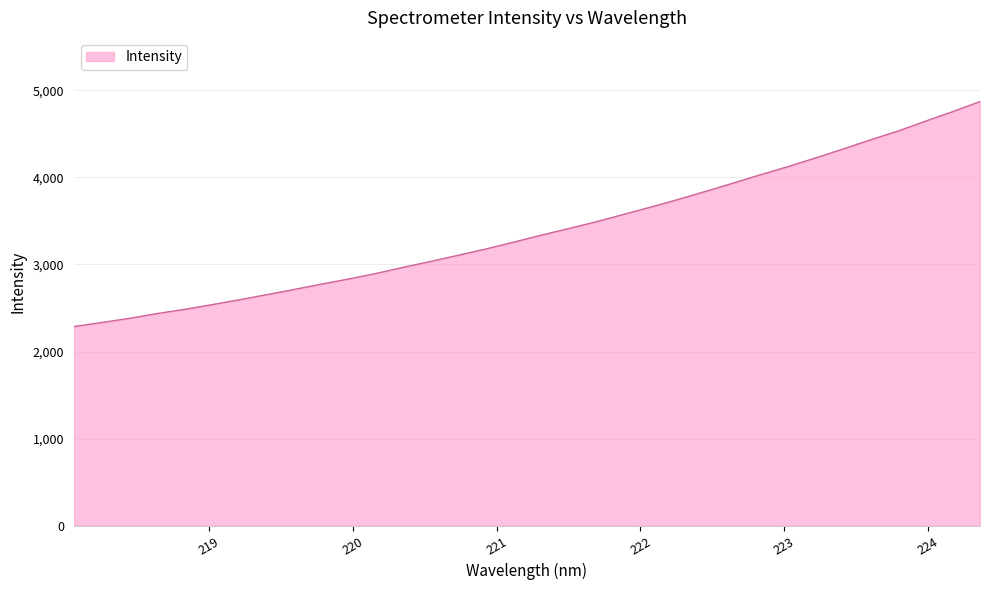

What is the maximum value shown in the chart?

4871.1